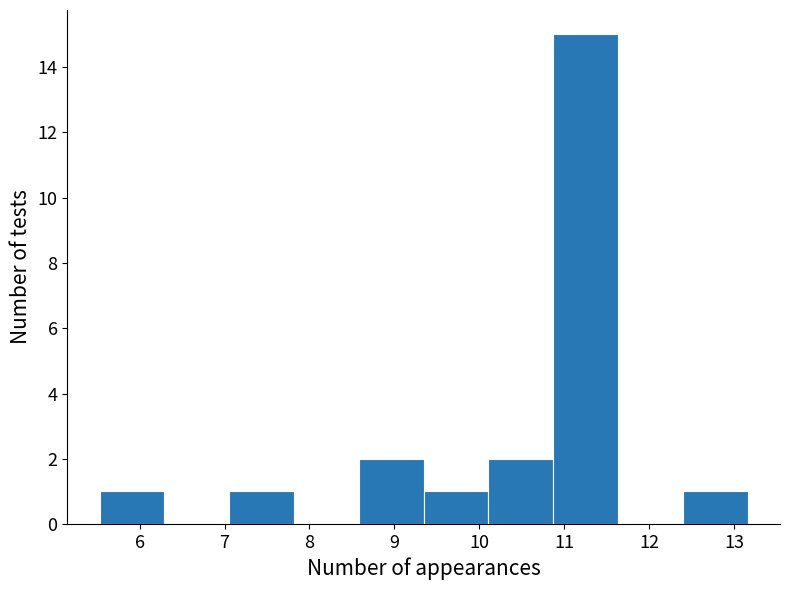

Reading left to right, list every bar in this chart as the range it spans on the x-axis followed by its height. Neither the bar edges nor the heights are printed on the chart, so give them approximately, as read against the axes.

5.5 to 6.3: 1
6.3 to 7.1: 0
7.1 to 7.8: 1
7.8 to 8.6: 0
8.6 to 9.3: 2
9.3 to 10.1: 1
10.1 to 10.9: 2
10.9 to 11.6: 15
11.6 to 12.4: 0
12.4 to 13.2: 1